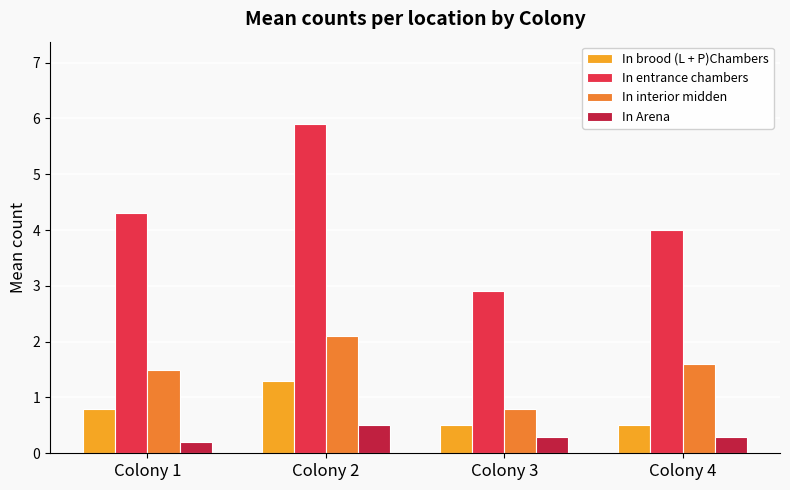

What is the sum of the In entrance chambers values at Colony 1 and Colony 4?

8.3